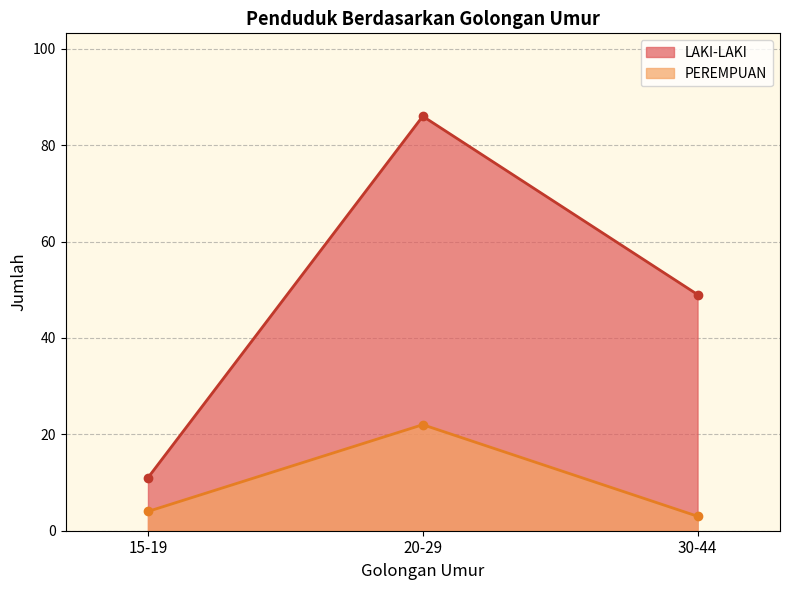

Rank the series by their average value, from highest to lowest.

LAKI-LAKI, PEREMPUAN